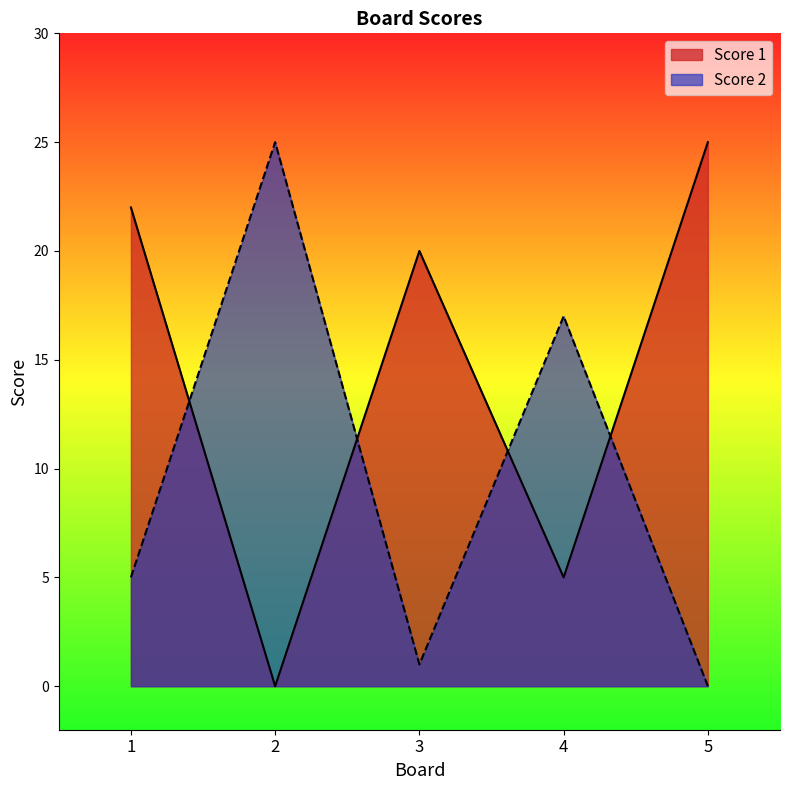

At which category is the sum across all series the highest?

1